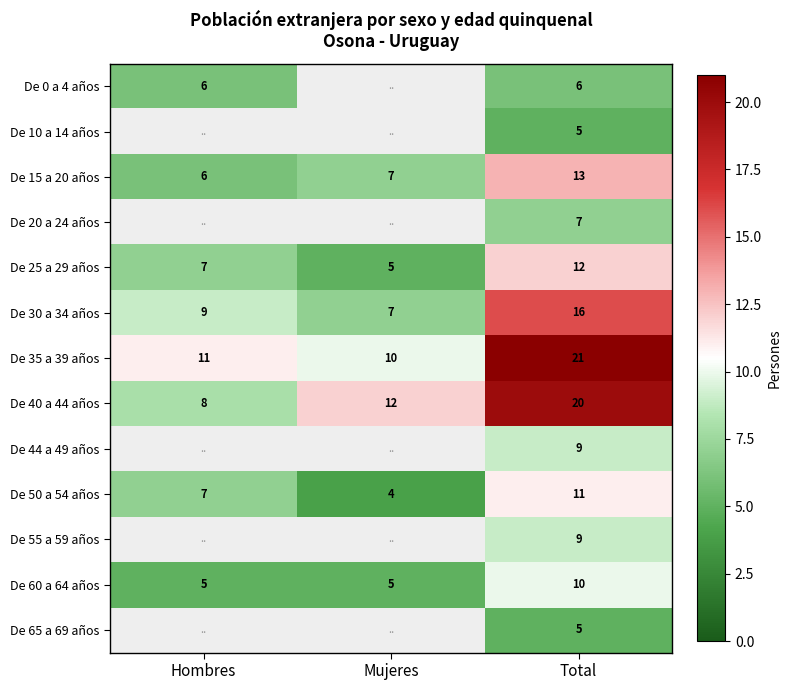

What is the sum of the De 35 a 39 años values at Mujeres and Total?

31